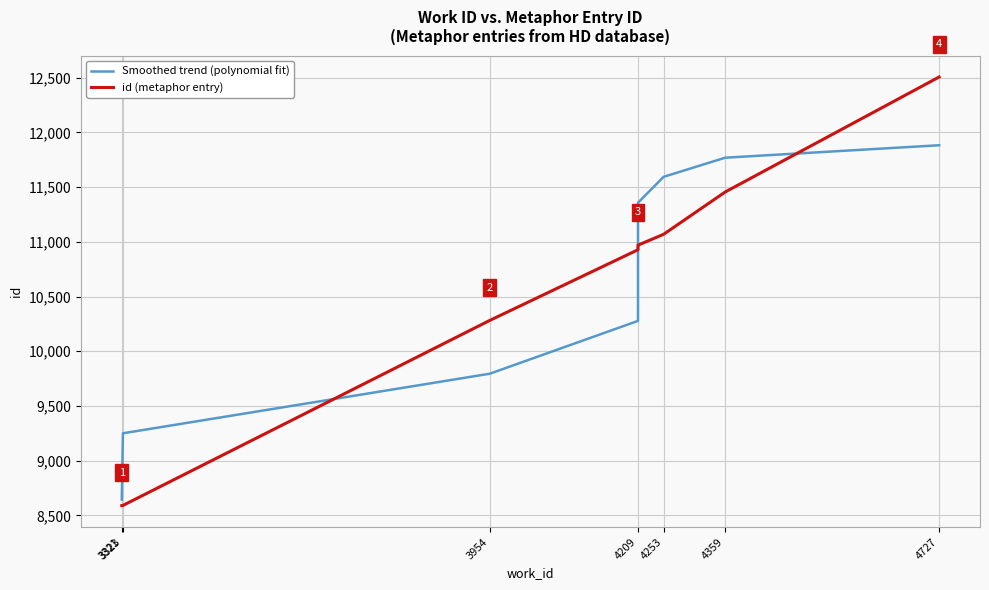

Read the id (metaphor entry) value at 3323.

8591.0